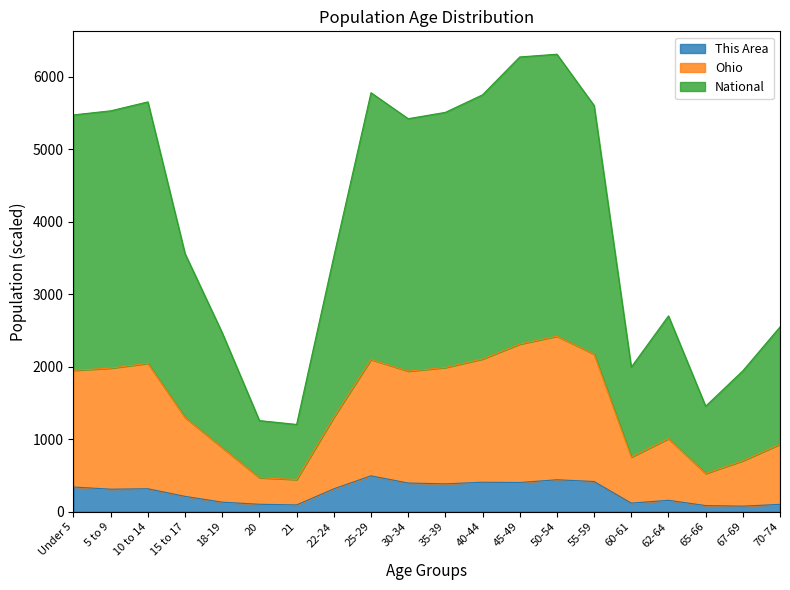

True or false: This Area and Ohio cross at least once.

False